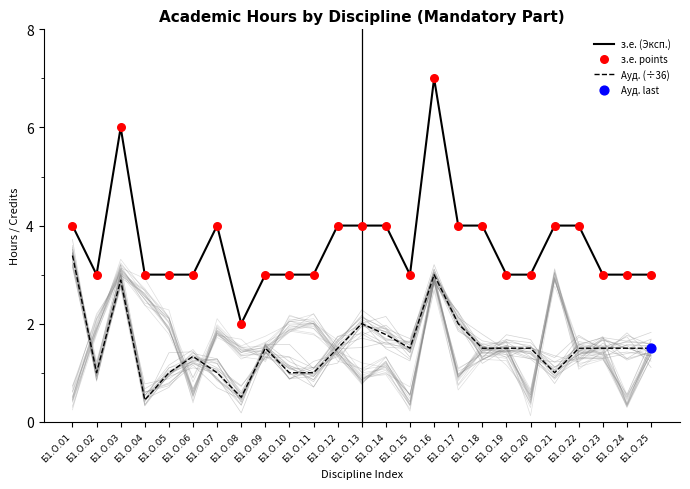

At which label does з.е. (Эксп.) reach its peak?

Б1.О.16